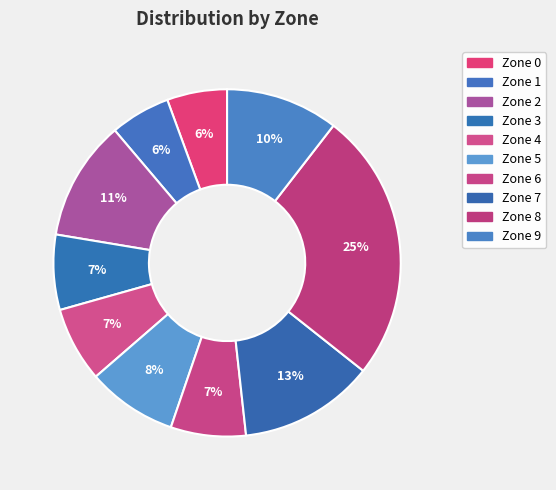

The Zone 0 slice represents 6% of the pie. True or false?

True